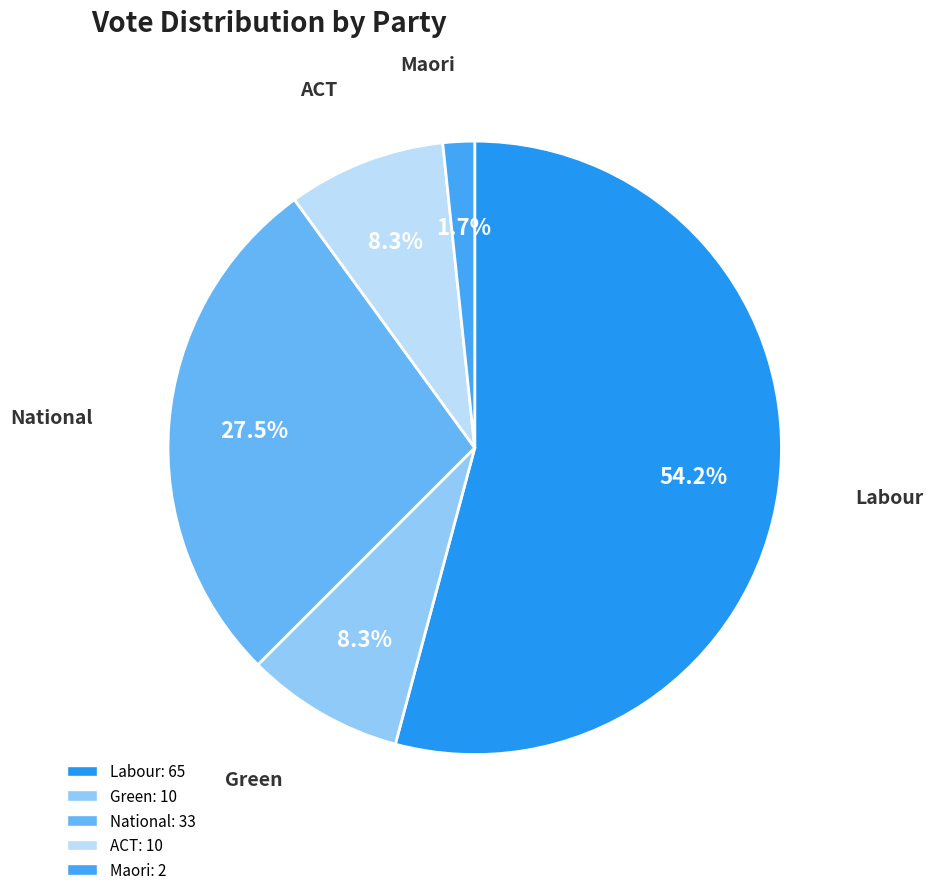

Count the number of slices in the pie.

5